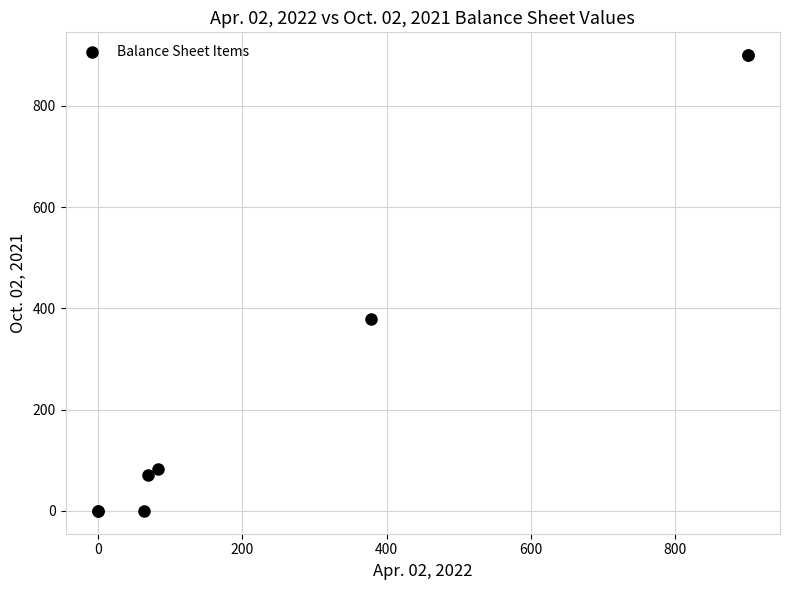

What Y value in the scatter plot is closest to 450?

378.0